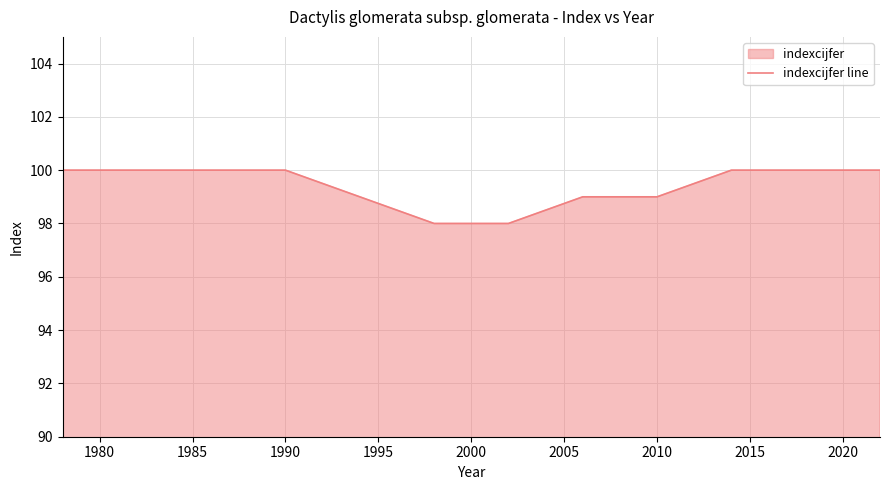

What is the maximum value shown in the chart?

100